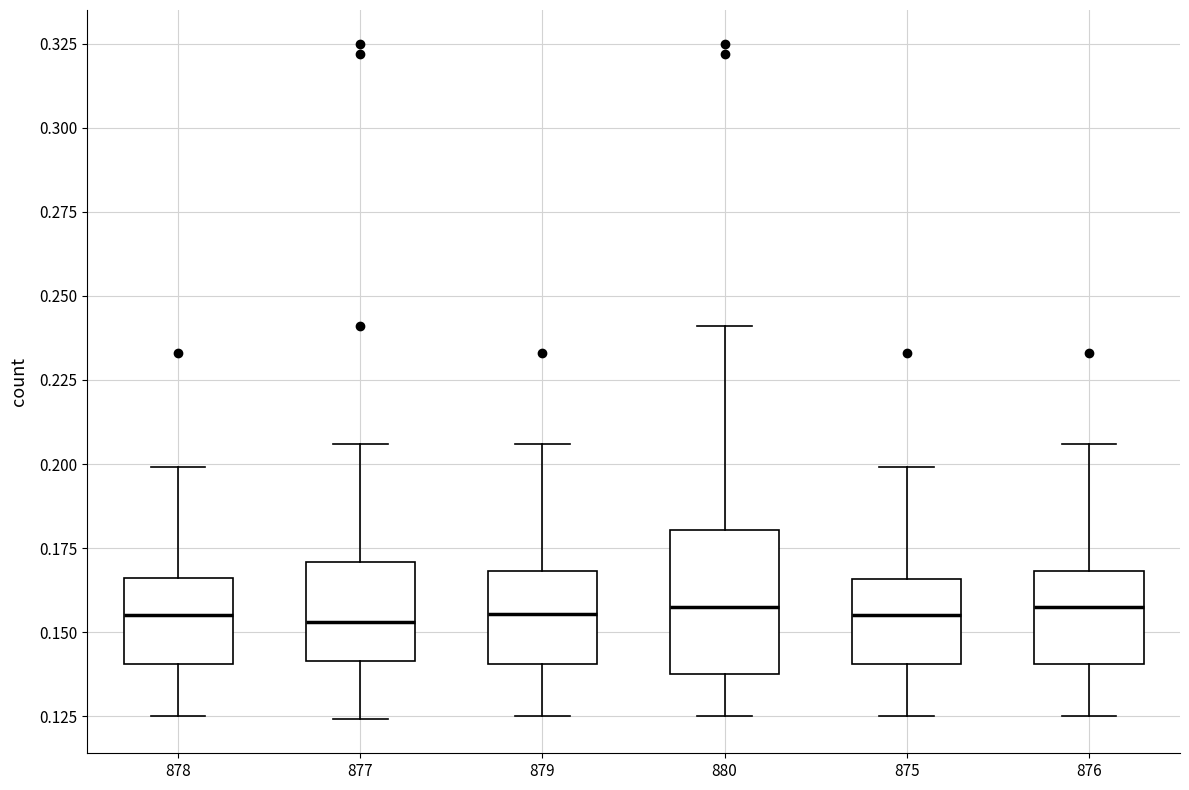

Reading left to right, transcribe this box plot: for each box, give where its median line is, the range the box spans, and where its two whiskers end, as read against the y-axis. The values are not printed on the chart, so give them approximately, as read against the axis.

878: median 0.155, box 0.140 to 0.165, whiskers 0.125 to 0.200
877: median 0.155, box 0.140 to 0.170, whiskers 0.125 to 0.205
879: median 0.155, box 0.140 to 0.170, whiskers 0.125 to 0.205
880: median 0.160, box 0.140 to 0.180, whiskers 0.125 to 0.240
875: median 0.155, box 0.140 to 0.165, whiskers 0.125 to 0.200
876: median 0.160, box 0.140 to 0.170, whiskers 0.125 to 0.205